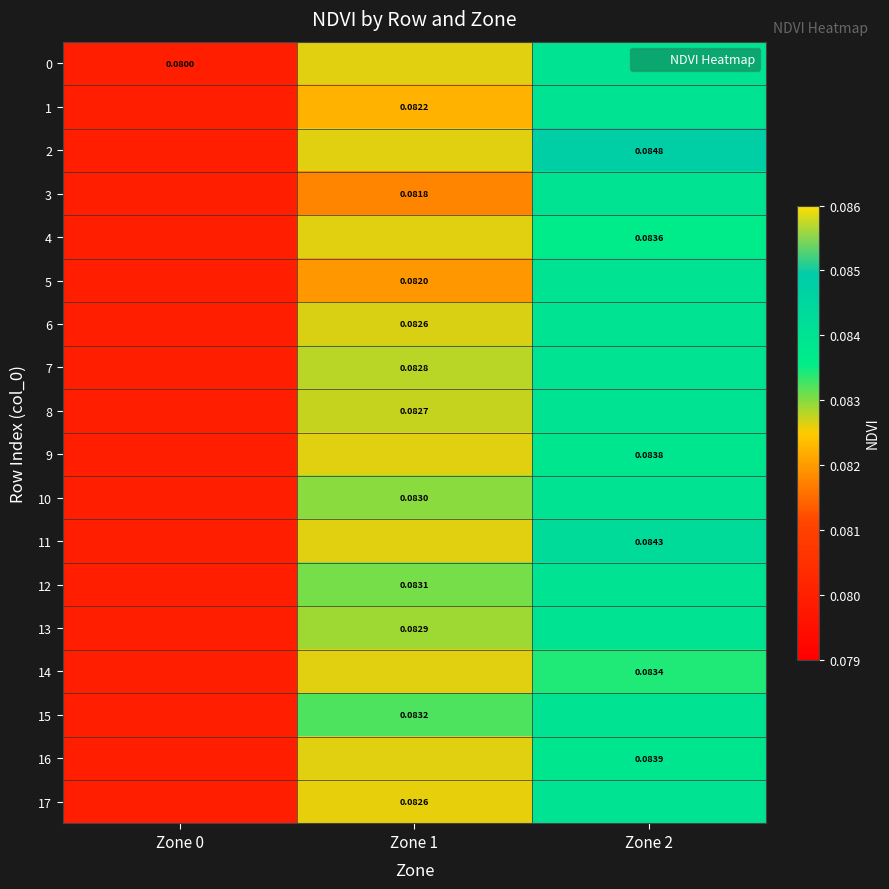

Rank the categories by 4 value from highest to lowest.

Zone 2, Zone 1, Zone 0